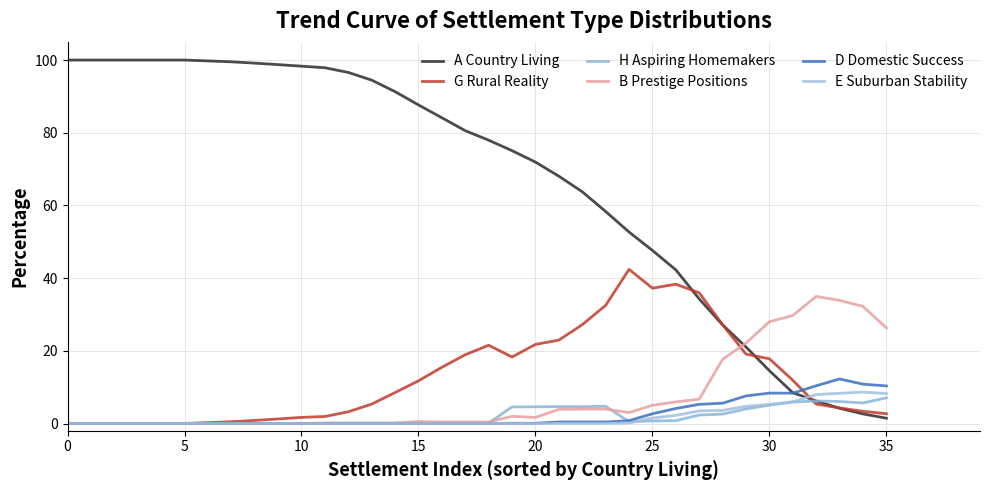

How many lines are shown in the chart?

6